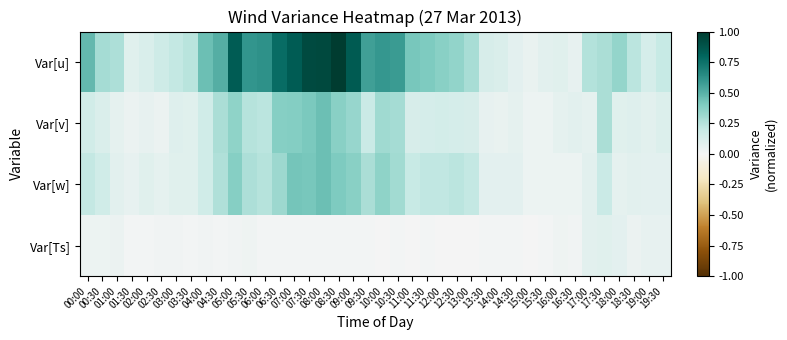

At which category is the sum across all series the highest?

08:00